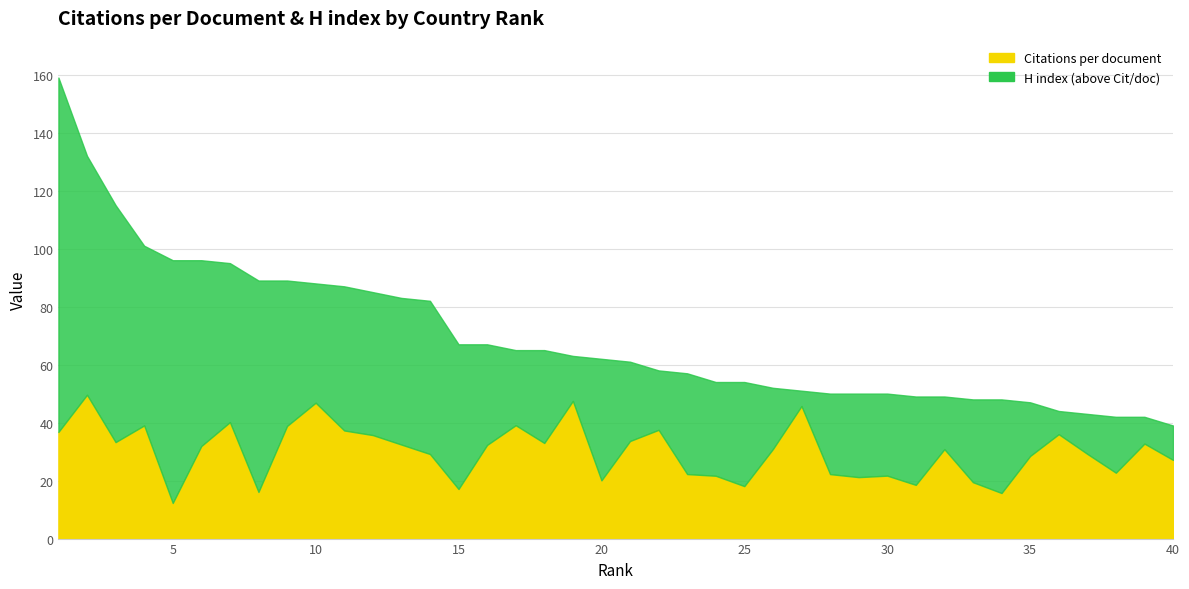

How many interior local peaks does the Citations per document series have?

12